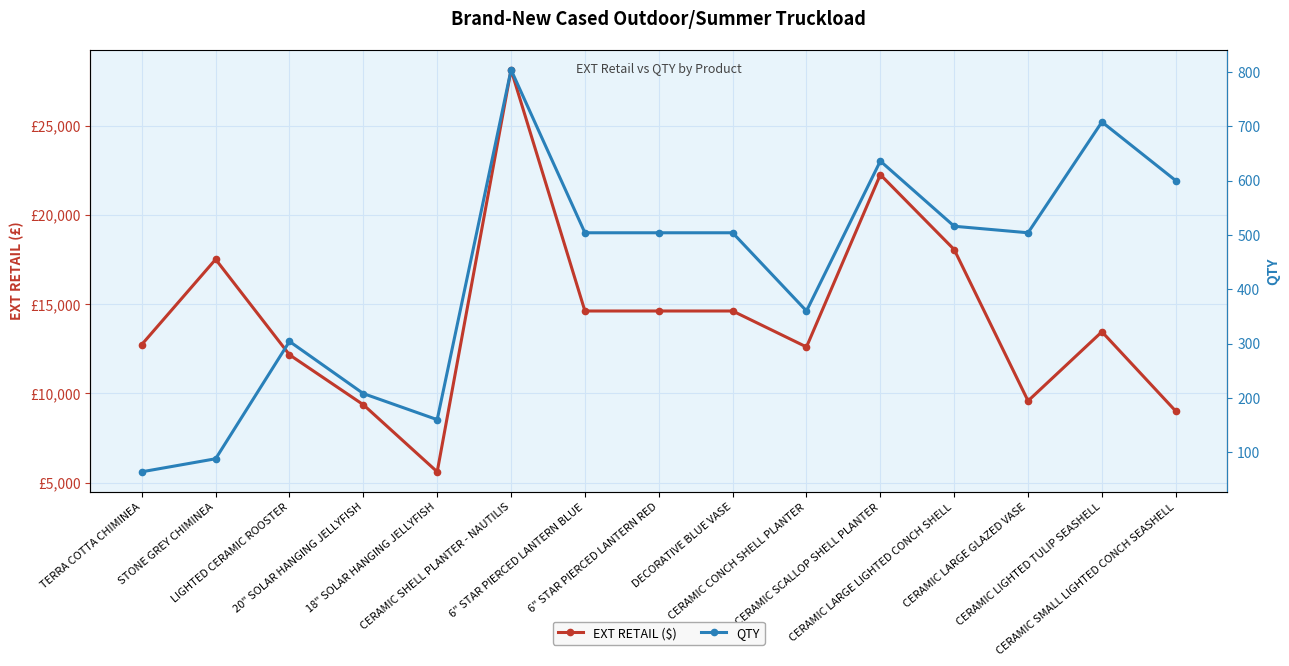

What is the smallest value displayed?

64